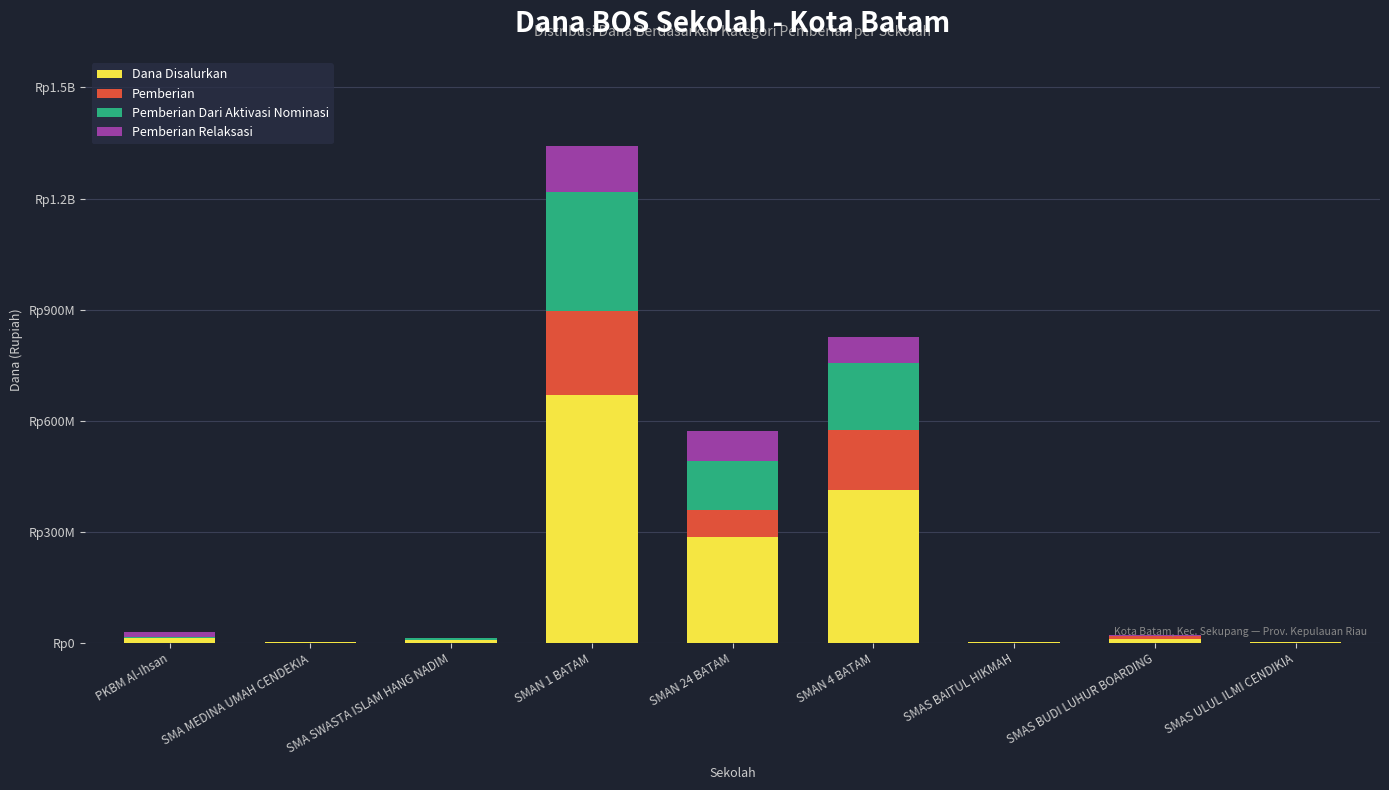

What are all the series names shown in the legend?

Dana Disalurkan, Pemberian, Pemberian Dari Aktivasi Nominasi, Pemberian Relaksasi